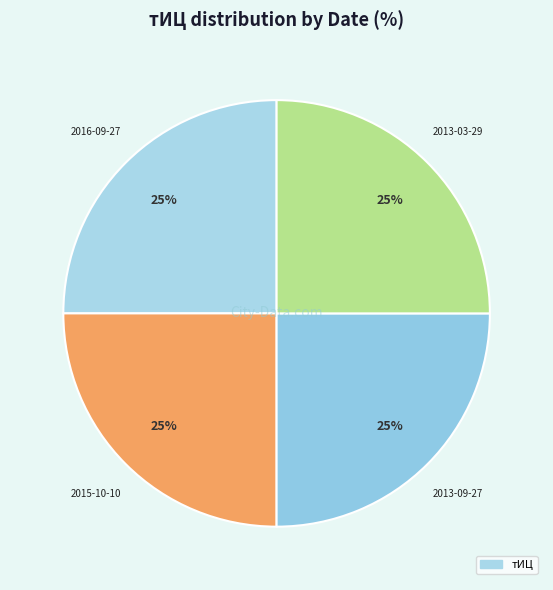

Count the number of slices in the pie.

4